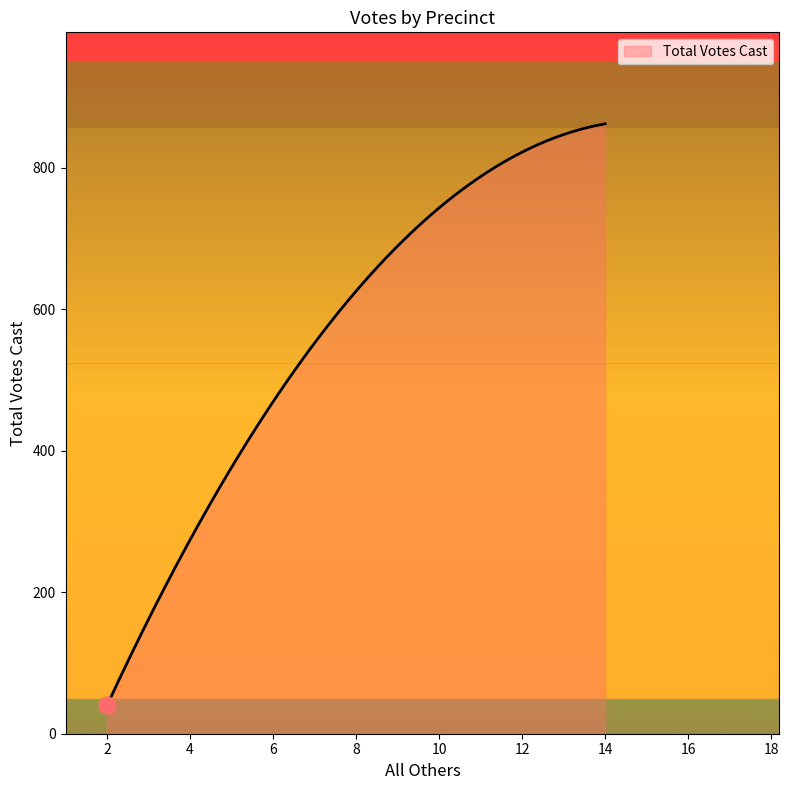

What is the difference between the maximum and minimum values?

822.0